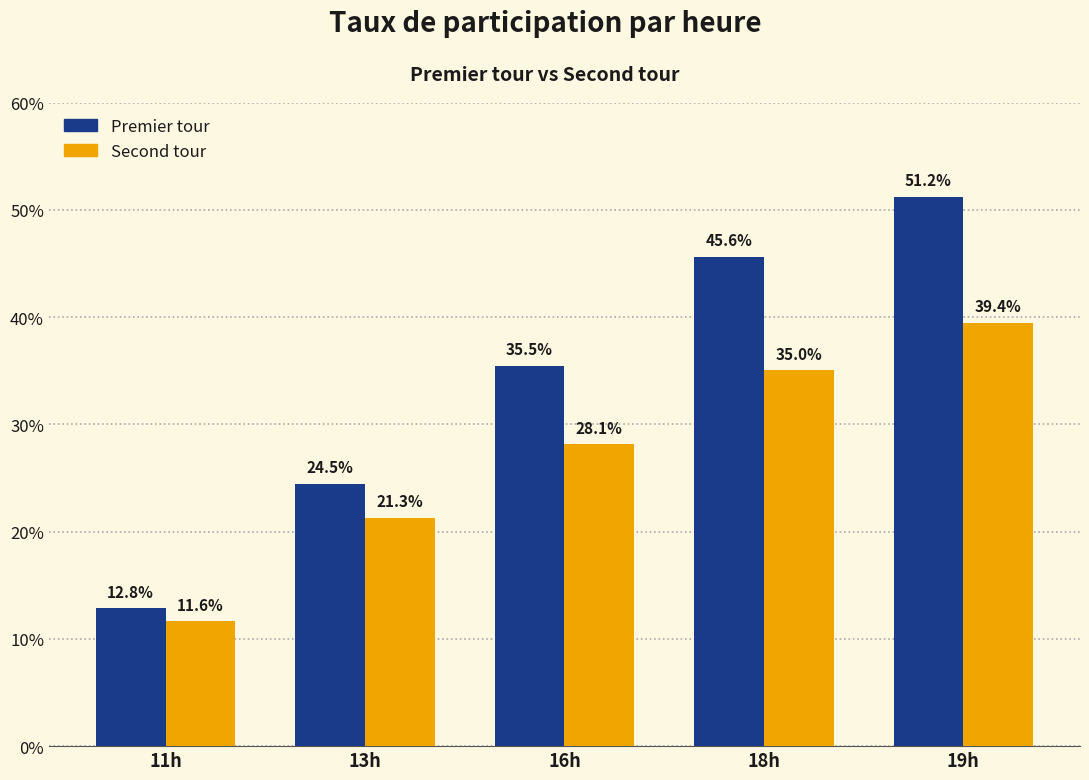

What is the total value across all series at 16h?

63.6